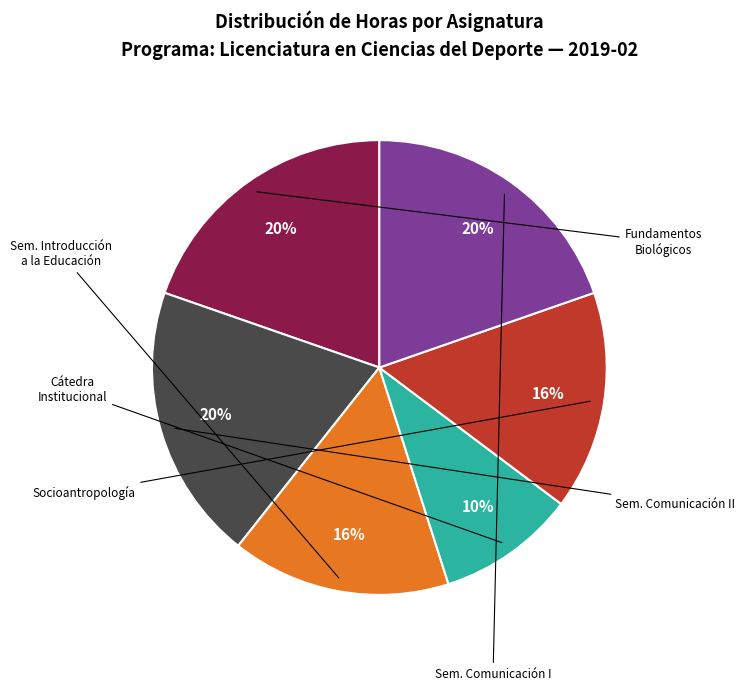

Does any single category account for the majority?

No